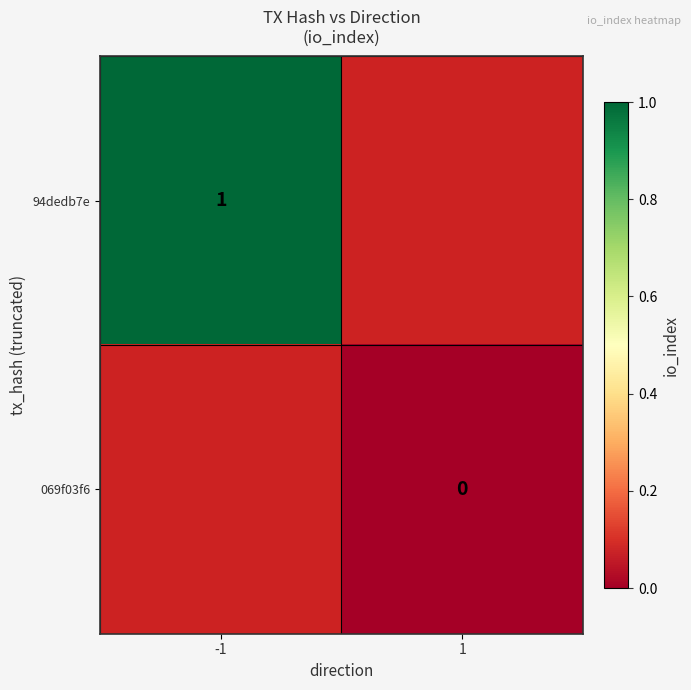

The 94dedb7e series shows 1 at -1. True or false?

True